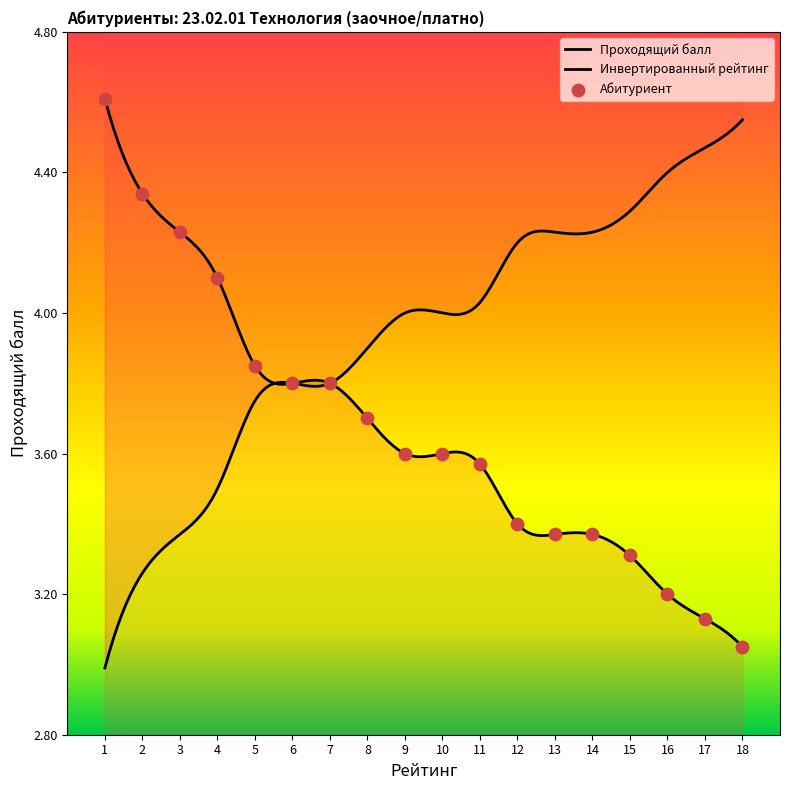

Which has a higher value, 15 or 13?

13